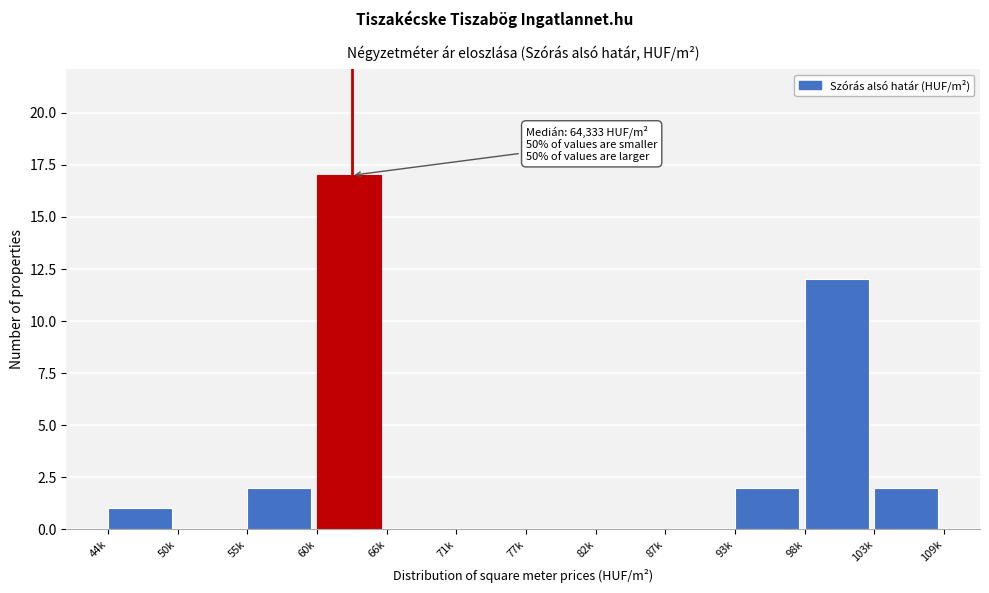

Reading left to right, list all the values displayed in this chart.

44k=1	50k=0	55k=2	60k=17	66k=0	71k=0	77k=0	82k=0	87k=0	93k=2	98k=12	103k=2